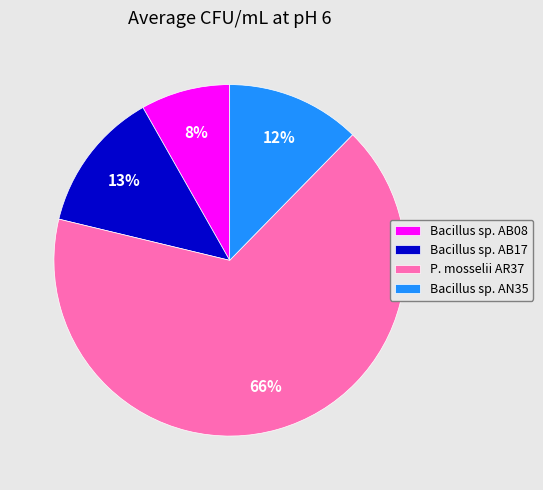

To the nearest percent, what is the combined percentage of P. mosselii AR37 and Bacillus sp. AB08?

75%